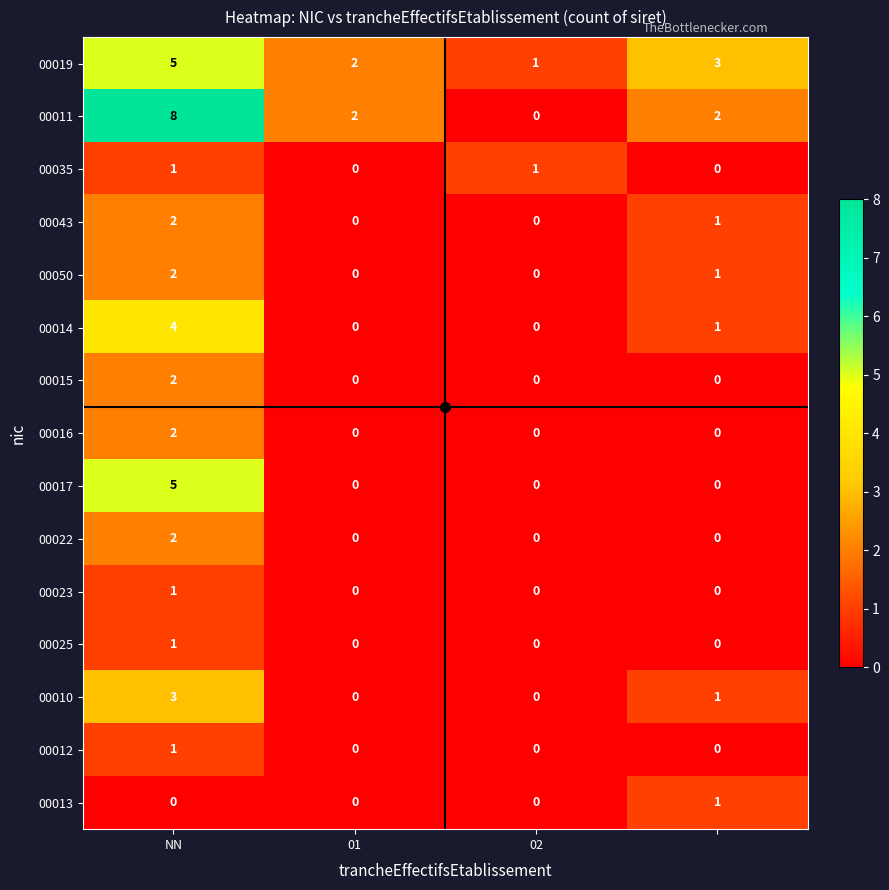

Which series has the widest spread of values?

00011